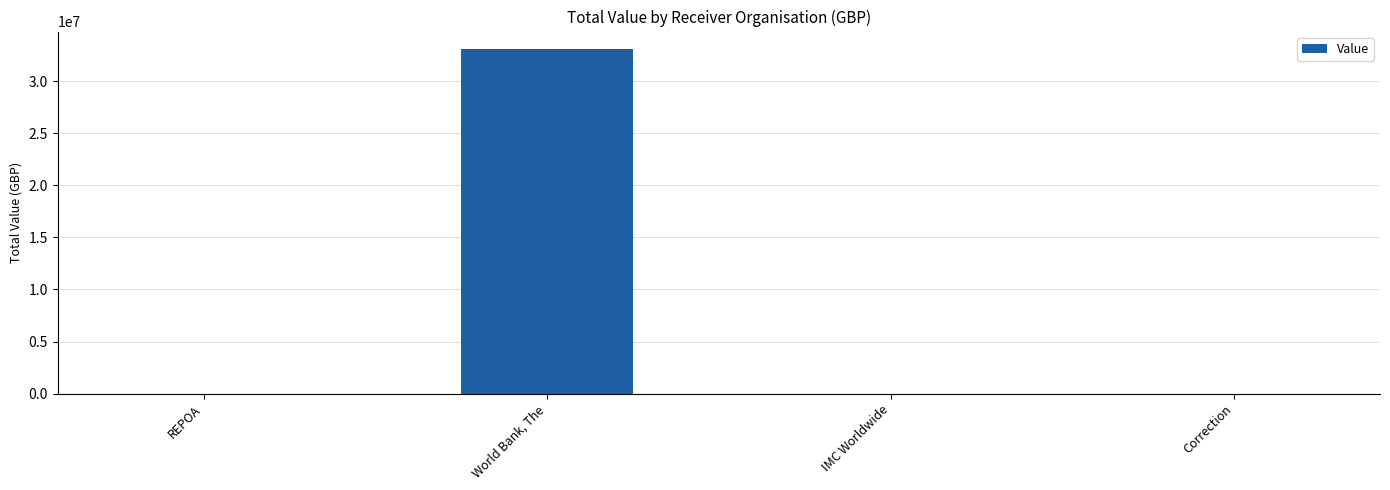

The chart shows a value of 22720933 at Correction. True or false?

False